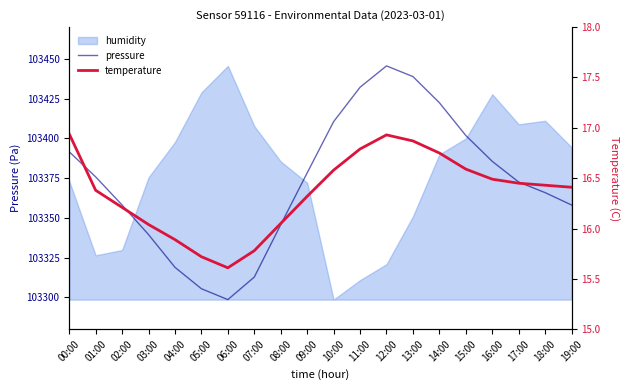

Is it true that pressure equals 103372.6 at 17:00?

True